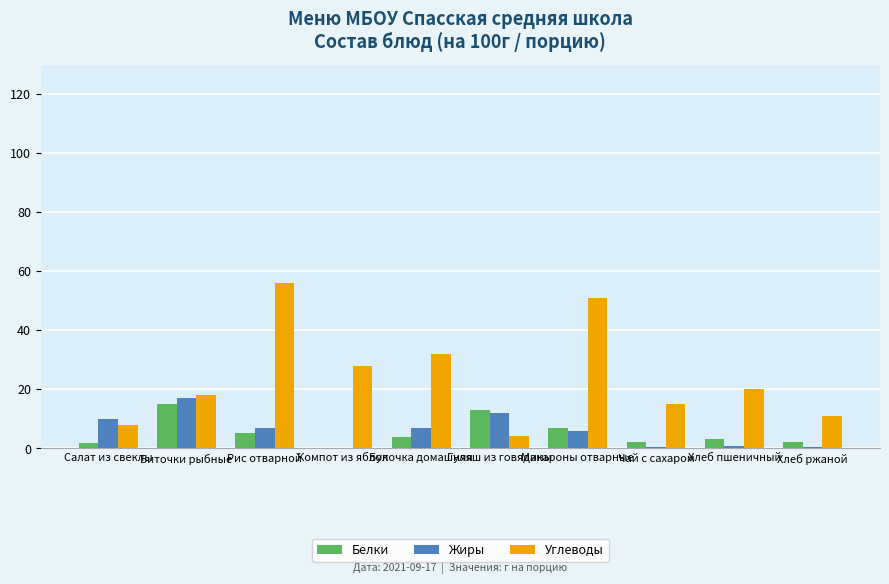

What are all the series names shown in the legend?

Белки, Жиры, Углеводы